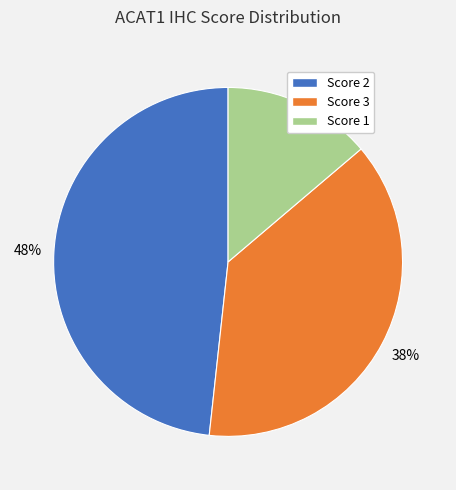

The Score 3 slice represents 38% of the pie. True or false?

True